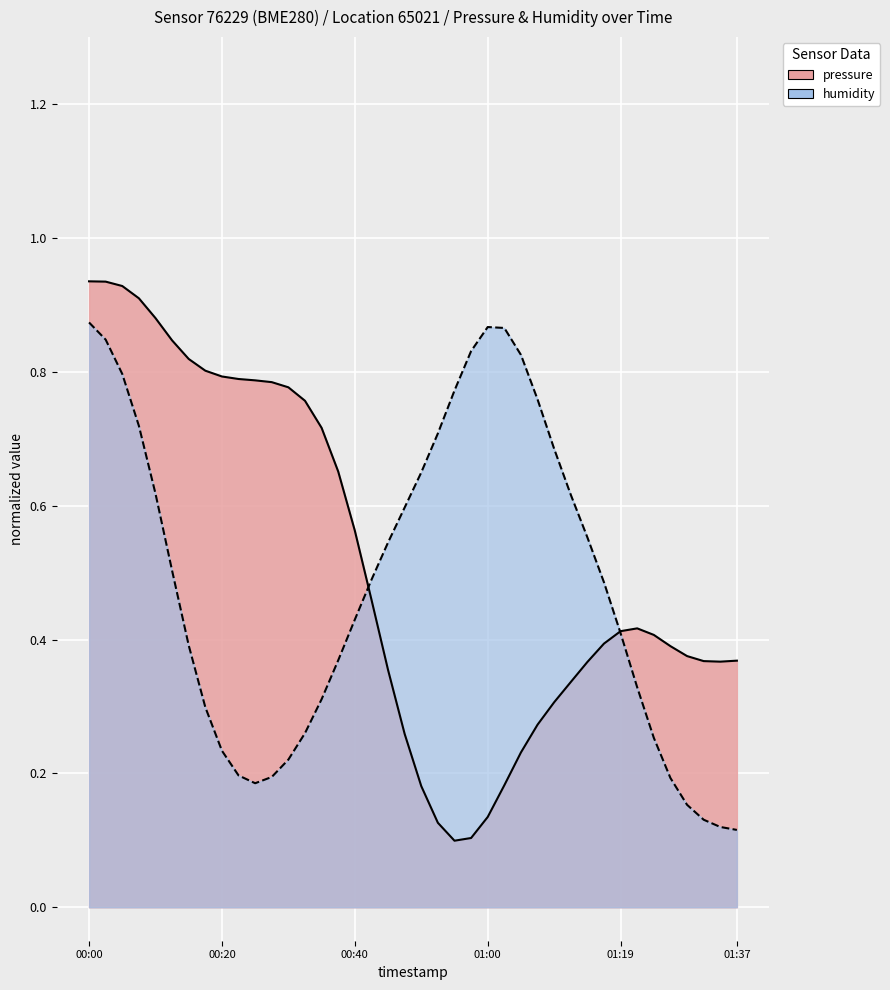

List the labels in order of value, largest first.

2023-03-11T00:00:37, 2023-03-11T00:03:22, 2023-03-11T00:05:50, 2023-03-11T00:08:19, 2023-03-11T00:10:50, 2023-03-11T00:13:17, 2023-03-11T00:15:46, 2023-03-11T00:18:16, 2023-03-11T00:20:45, 2023-03-11T00:23:12, 2023-03-11T00:25:42, 2023-03-11T00:28:09, 2023-03-11T00:30:37, 2023-03-11T00:33:05, 2023-03-11T00:35:33, 2023-03-11T00:38:04, 2023-03-11T00:40:33, 2023-03-11T00:42:59, 2023-03-11T01:22:24, 2023-03-11T01:19:57, 2023-03-11T01:24:50, 2023-03-11T01:17:31, 2023-03-11T01:27:17, 2023-03-11T01:29:43, 2023-03-11T01:37:03, 2023-03-11T01:32:10, 2023-03-11T01:34:36, 2023-03-11T01:15:03, 2023-03-11T00:45:26, 2023-03-11T01:12:35, 2023-03-11T01:10:08, 2023-03-11T01:07:41, 2023-03-11T00:47:54, 2023-03-11T01:05:14, 2023-03-11T01:02:48, 2023-03-11T00:50:27, 2023-03-11T01:00:21, 2023-03-11T00:52:54, 2023-03-11T00:57:52, 2023-03-11T00:55:24